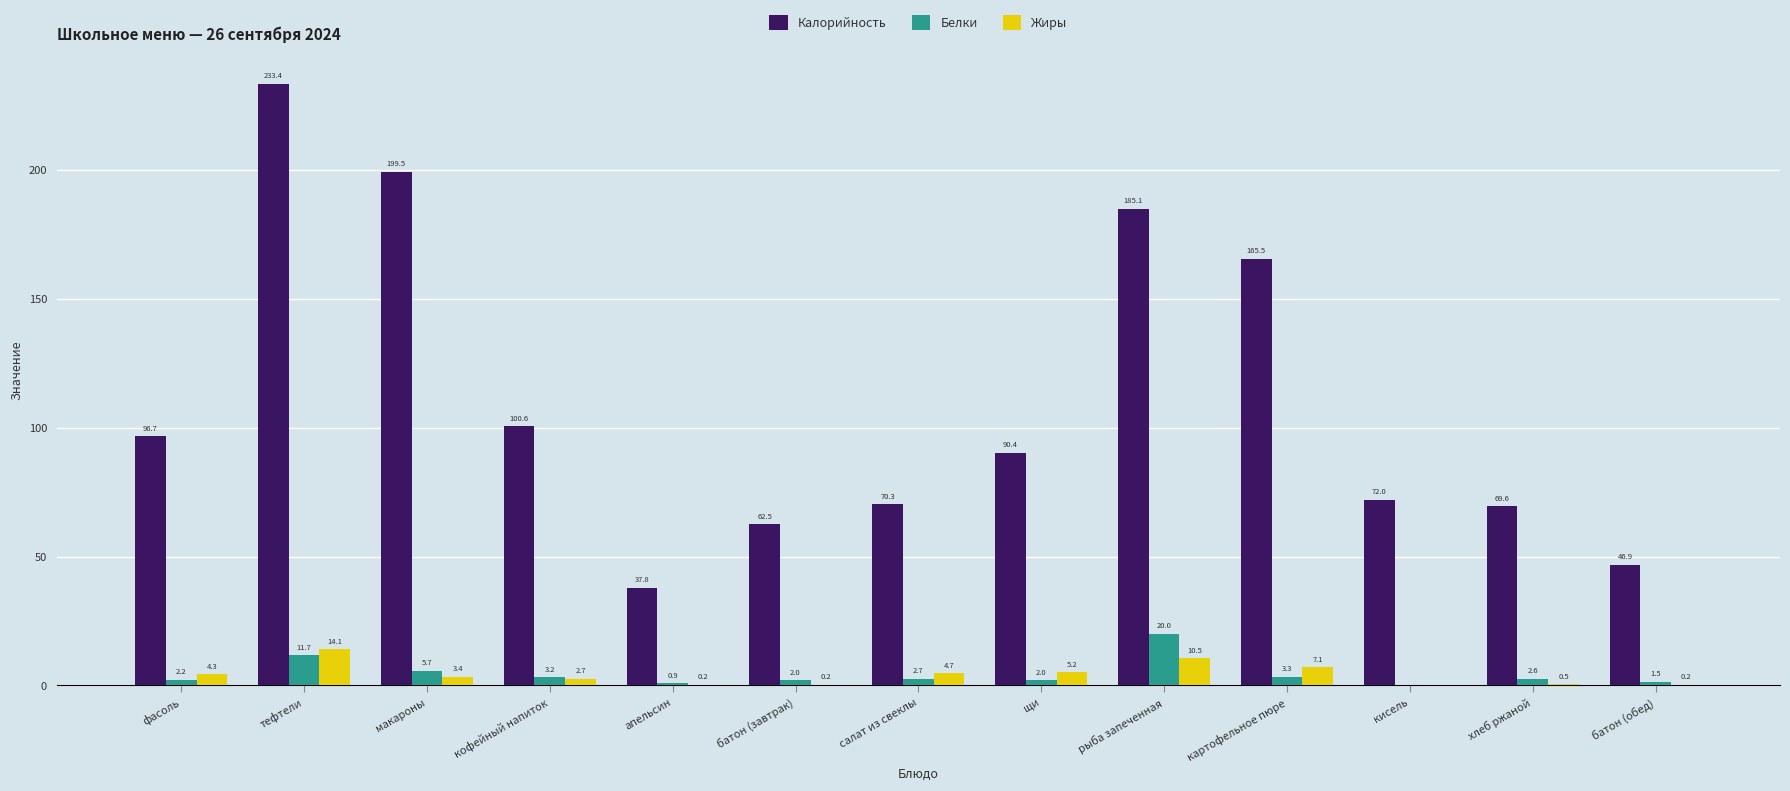

Which series has the widest spread of values?

Калорийность